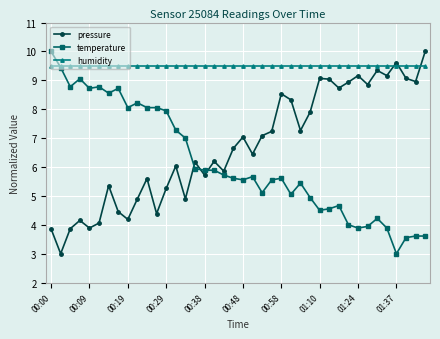

How many data points in temperature are less than 5?

13